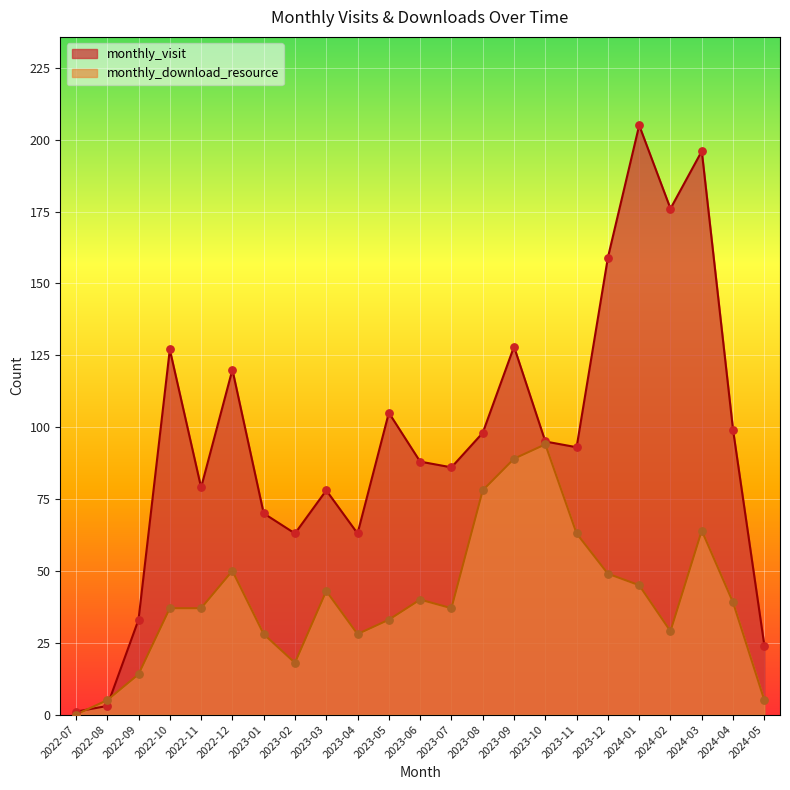

Which series contains the lowest Y value?

monthly_download_resource